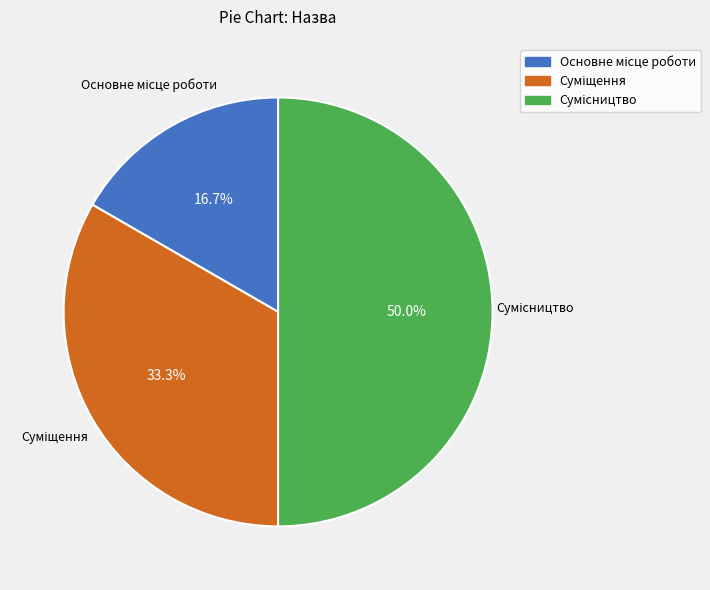

What is the ratio of the value at Сумісництво to the value at Основне місце роботи?

3.0